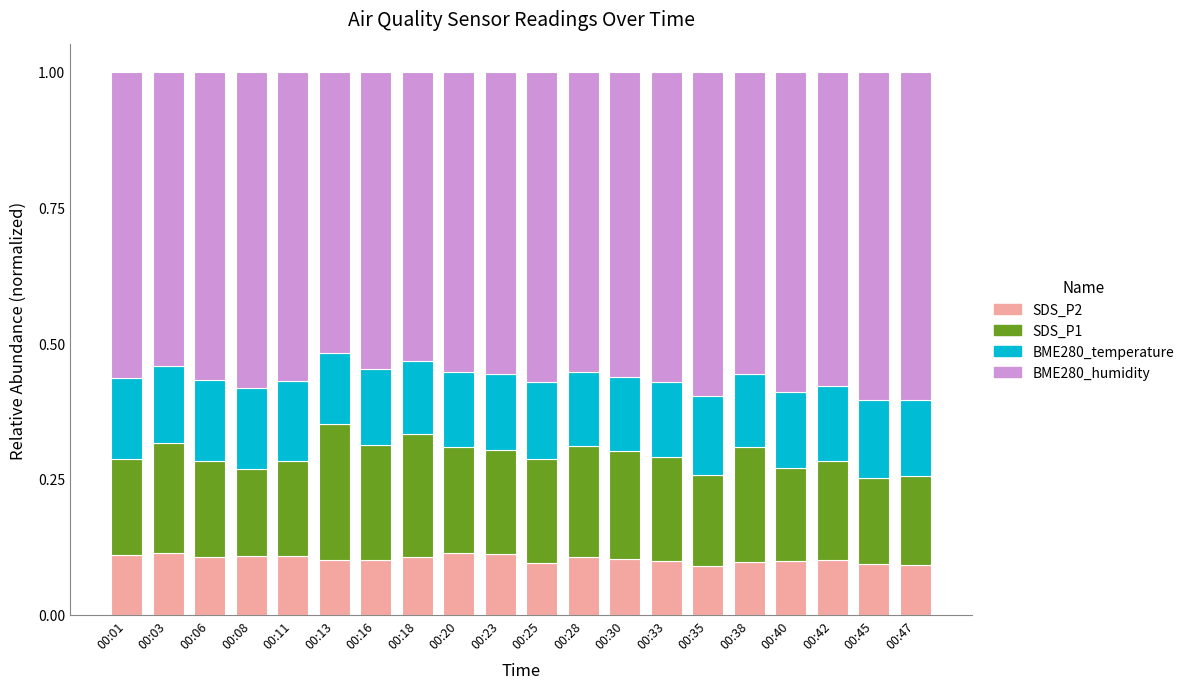

What is the sum of all SDS_P2 values?

2.1